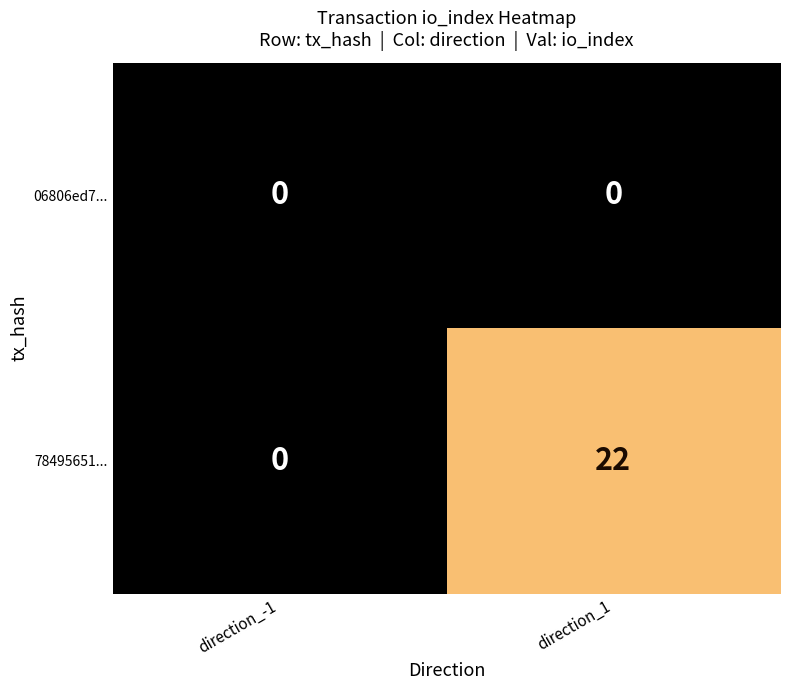

What is the difference between the highest and lowest values at direction_1?

22